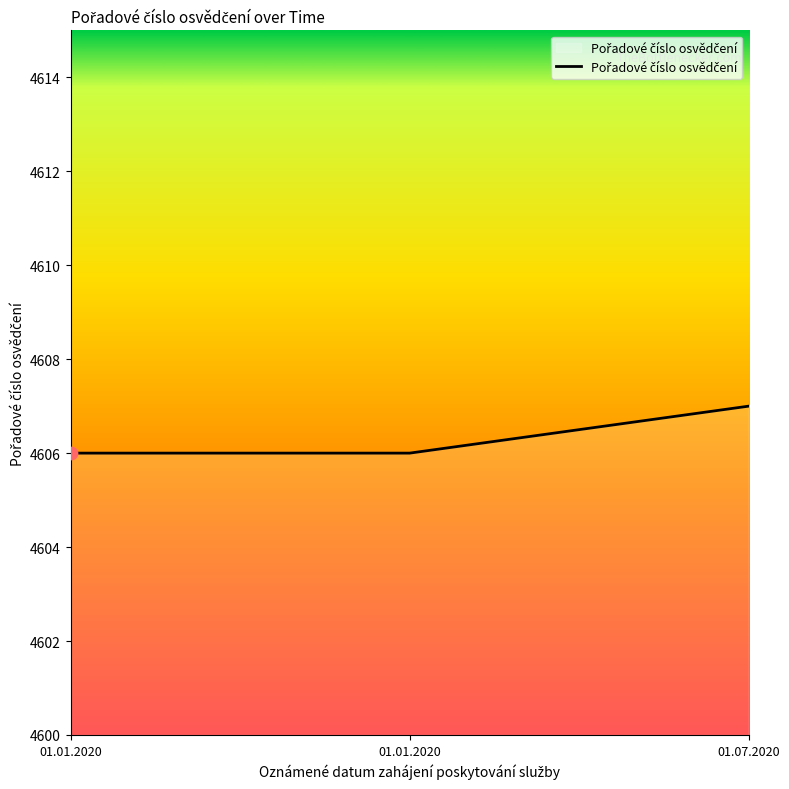

How many lines are shown in the chart?

1